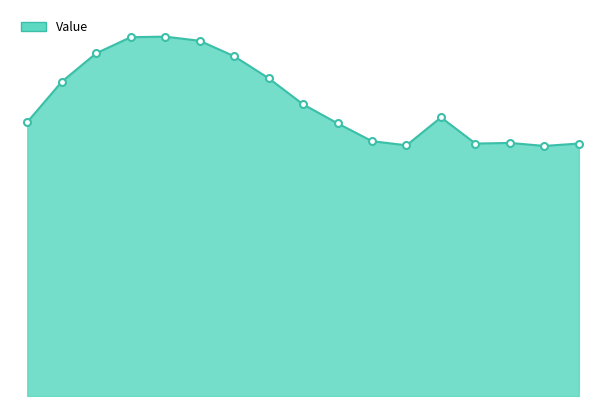

Does the chart display data point markers on the line(s)?

No